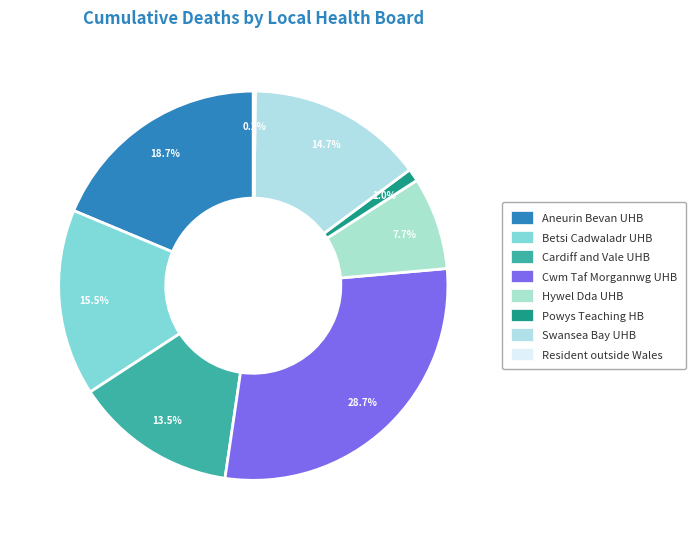

Which slice is the smallest?

Resident outside Wales